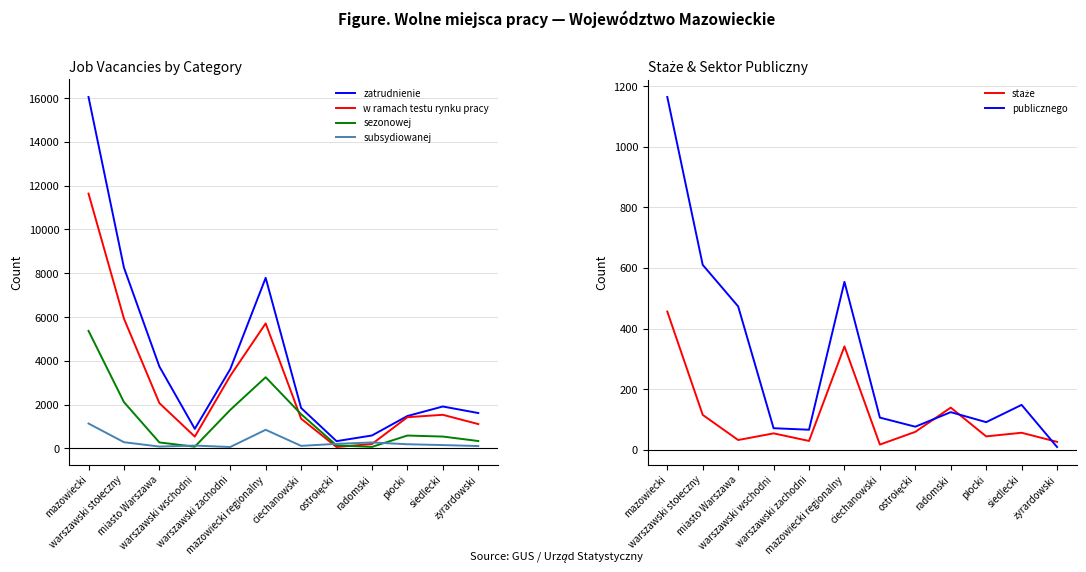

Is the value of zatrudnienie at ostrołęcki greater than the value of sezonowej at ostrołęcki?

Yes